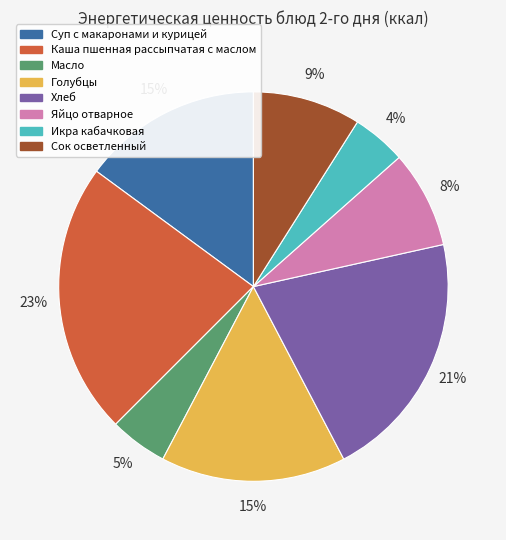

Is there a majority slice in this chart?

No